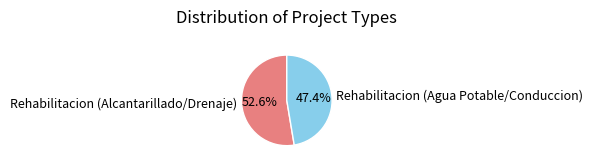

How many slices are in this pie chart?

2